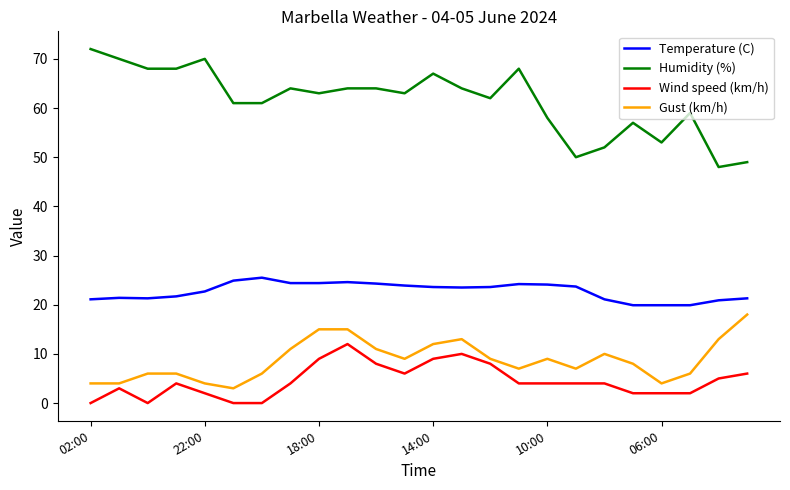

True or false: Humidity (%) and Gust (km/h) cross at least once.

False